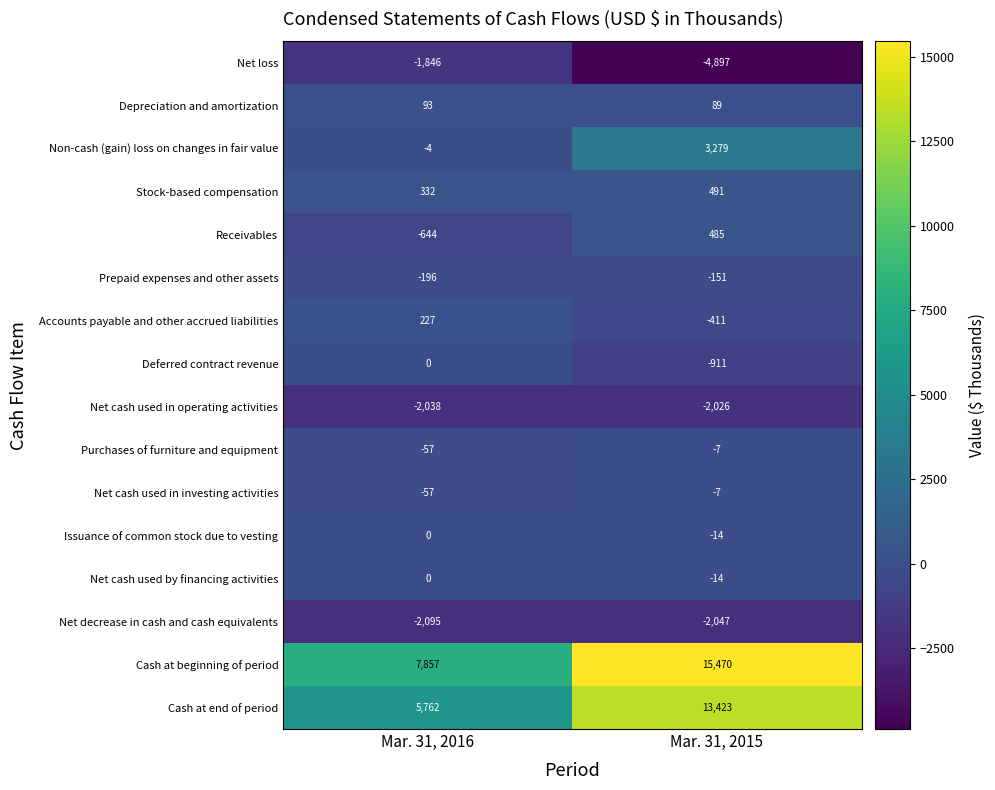

Which series changed the most between Mar. 31, 2016 and Mar. 31, 2015?

Cash at end of period